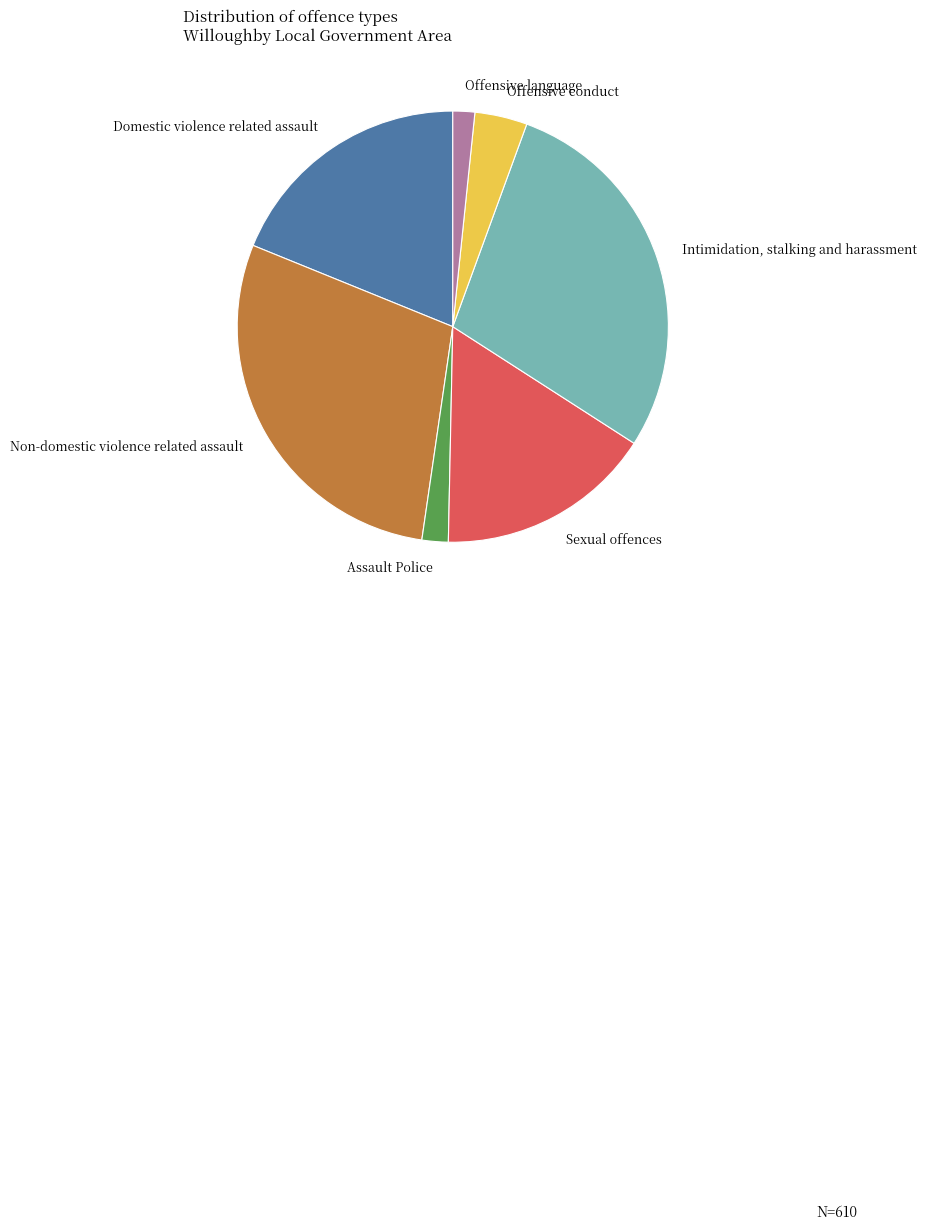

Rank the categories by value from lowest to highest.

Offensive language, Assault Police, Offensive conduct, Sexual offences, Domestic violence related assault, Intimidation, stalking and harassment, Non-domestic violence related assault